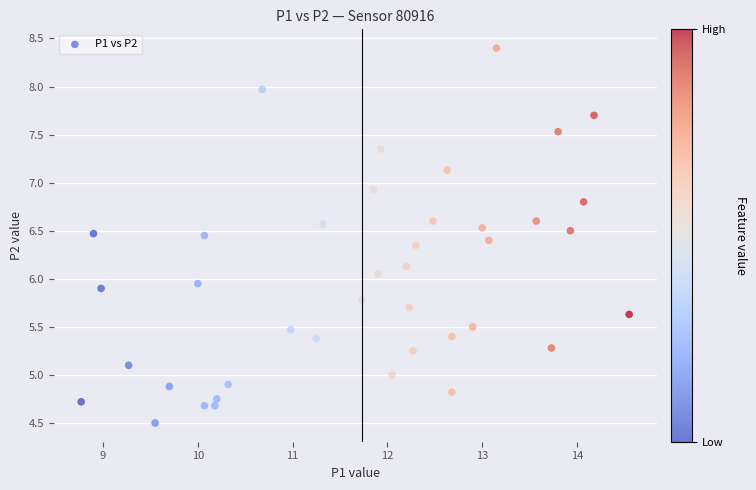

What is the range of Y values (max minus min)?

3.9